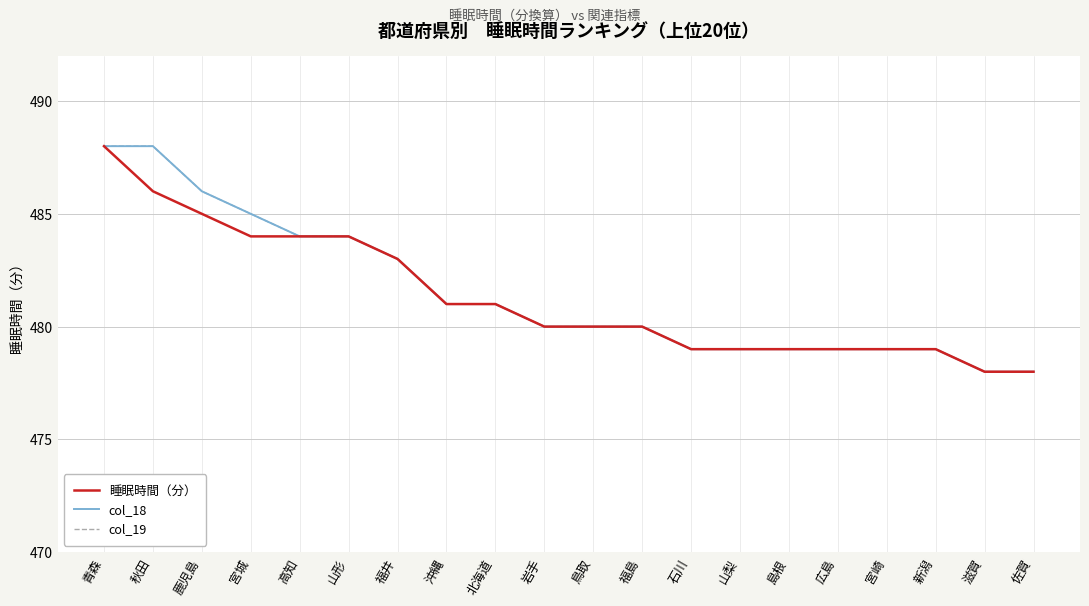

Does the chart display data point markers on the line(s)?

No